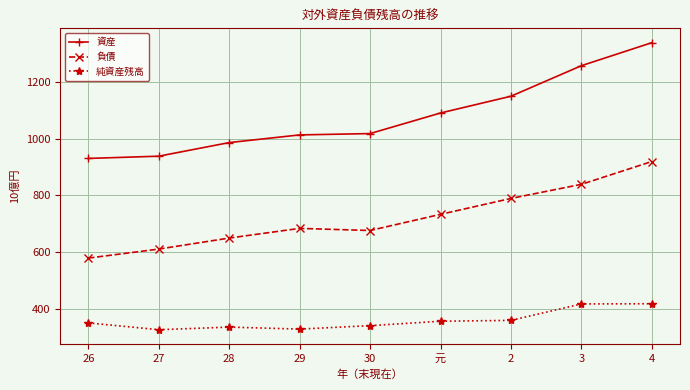

Where is 負債 nearest to the value 749?

元